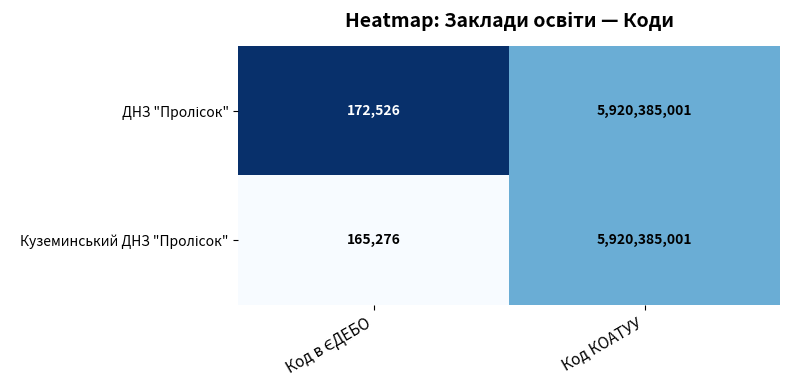

At which category is the sum across all series the highest?

Код КОАТУУ